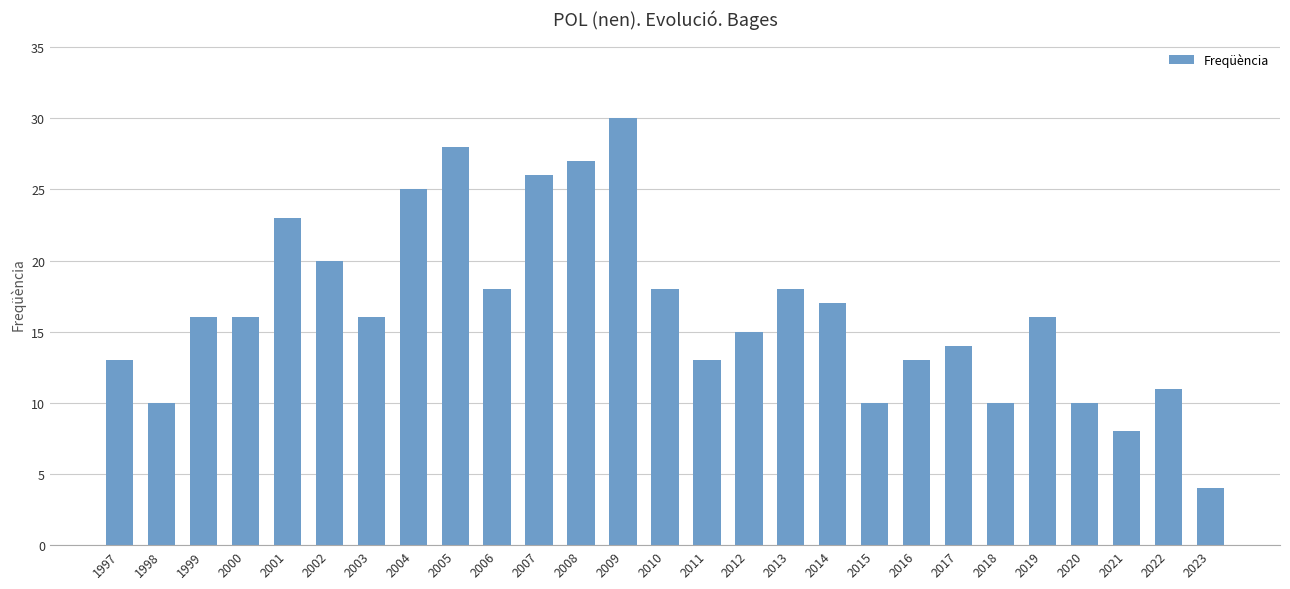

Reading right to left, transcribe all the data shown in this chart.

2023=4	2022=11	2021=8	2020=10	2019=16	2018=10	2017=14	2016=13	2015=10	2014=17	2013=18	2012=15	2011=13	2010=18	2009=30	2008=27	2007=26	2006=18	2005=28	2004=25	2003=16	2002=20	2001=23	2000=16	1999=16	1998=10	1997=13